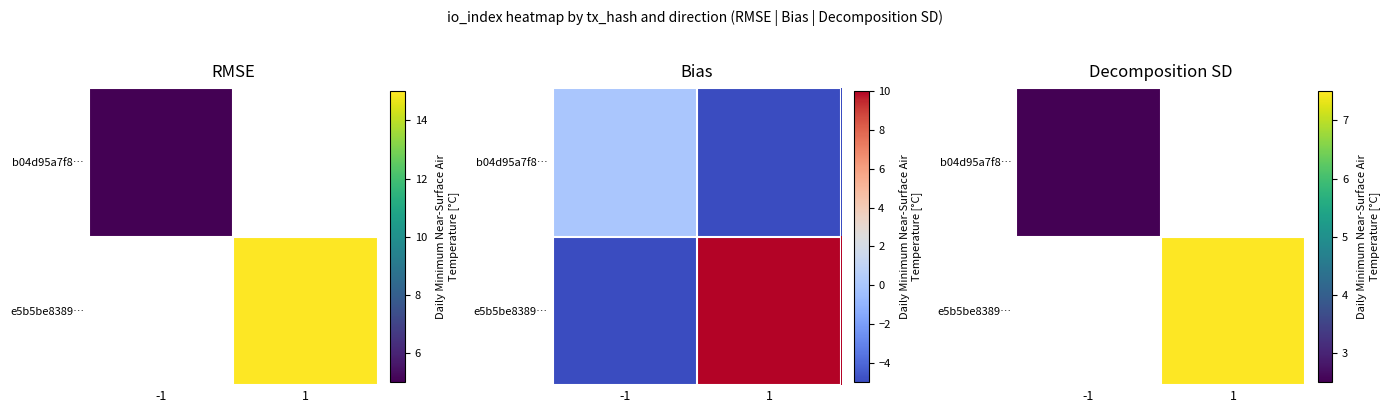

True or false: b04d95a7f8… has a value of 4.1 at -1.

False